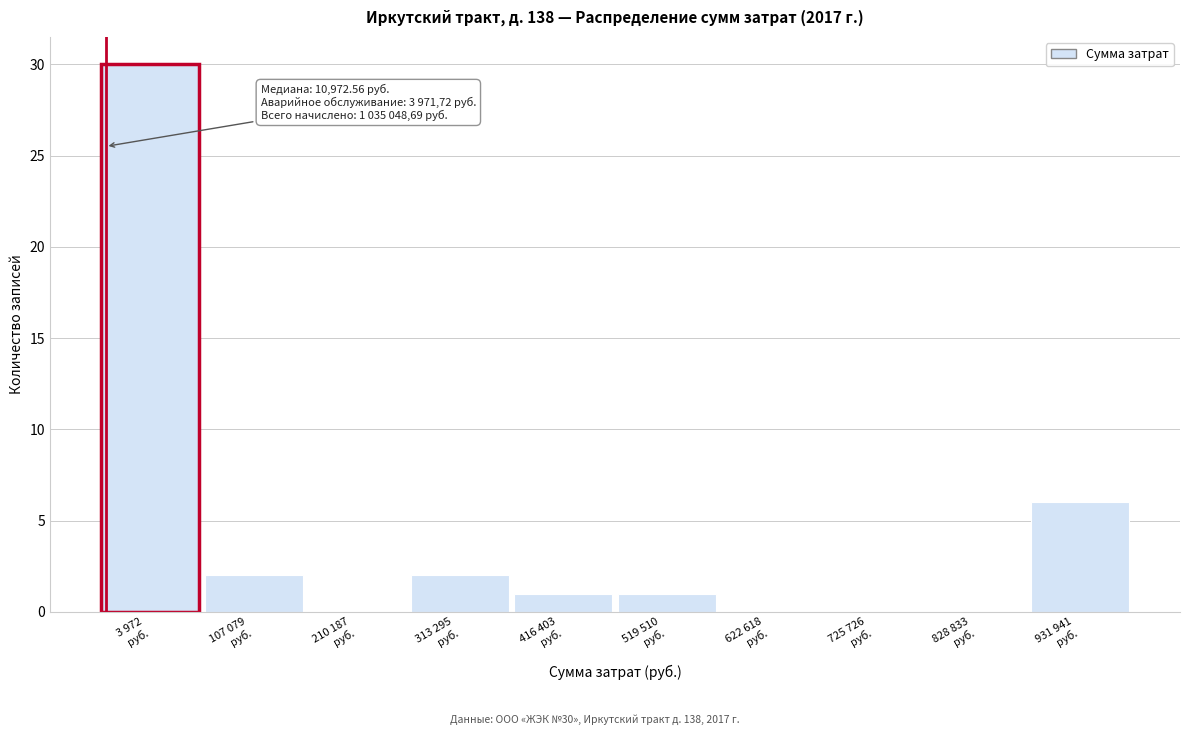

What is the greatest value displayed?

30